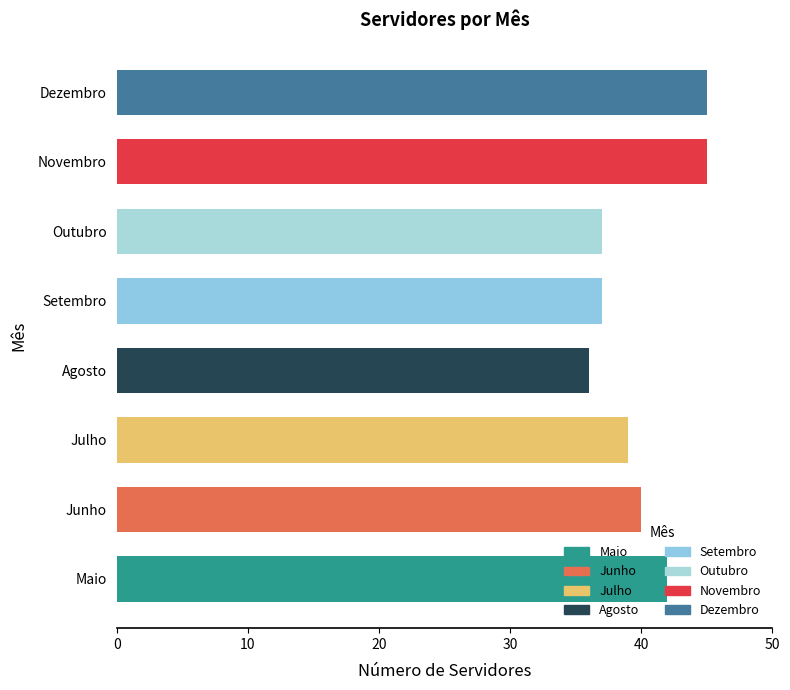

True or false: the data shows 62 at Julho.

False